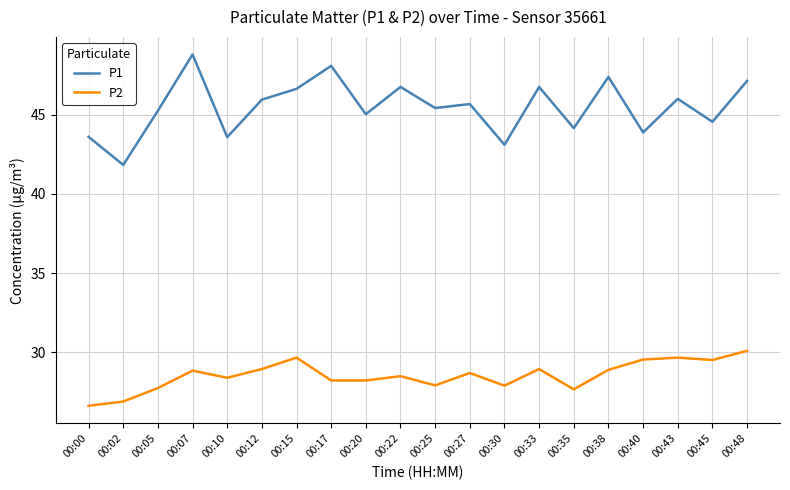

At which label does P1 reach its minimum?

00:02